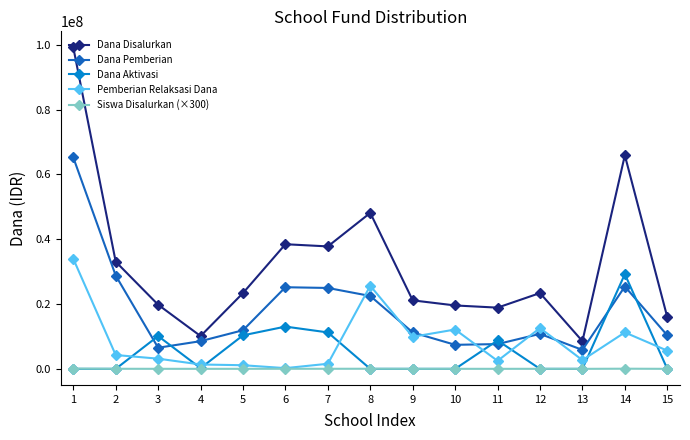

Which series has the largest total across all categories?

Dana Disalurkan